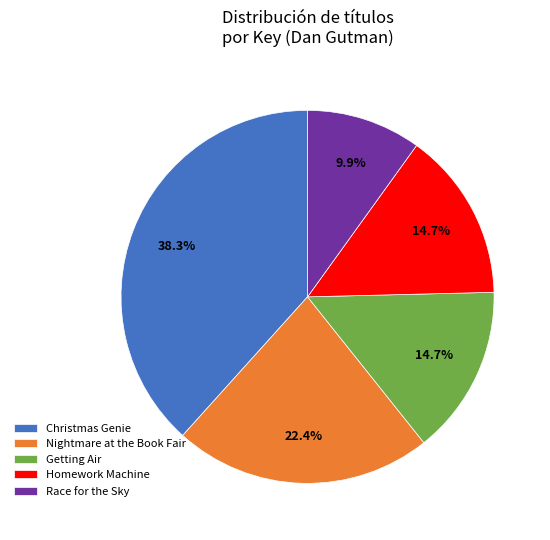

Which has a higher value, Homework Machine or Christmas Genie?

Christmas Genie